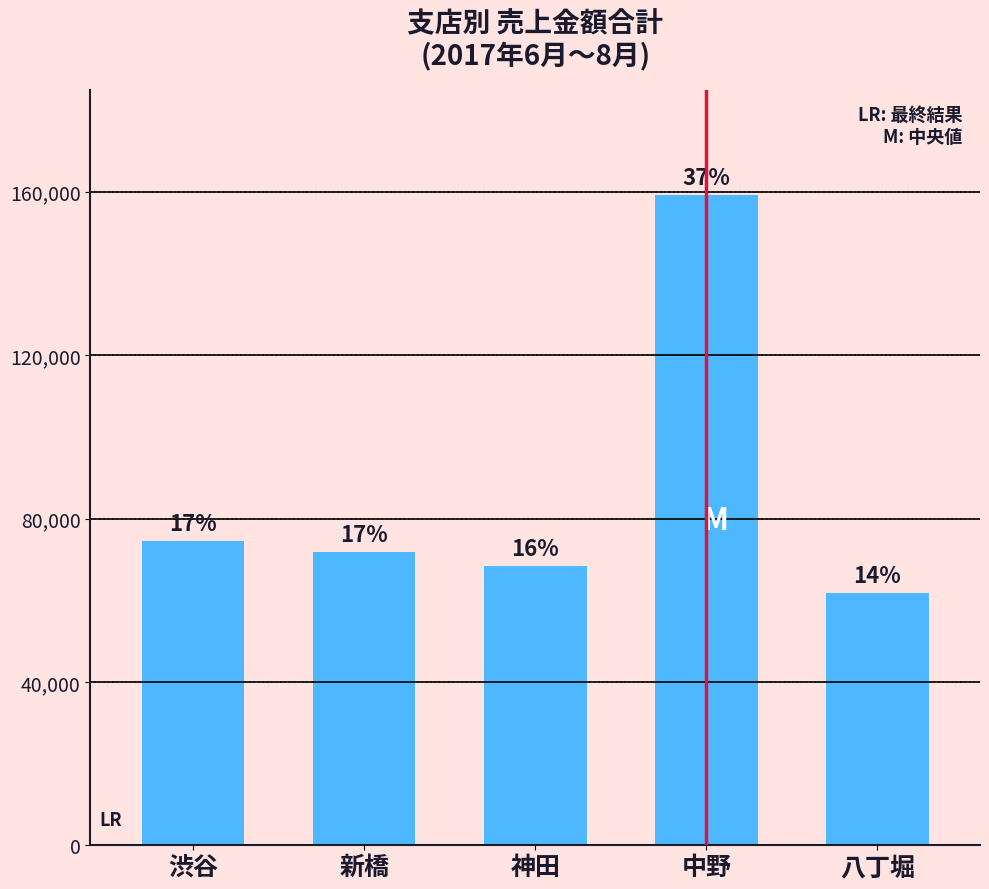

Are the bars horizontal?

No